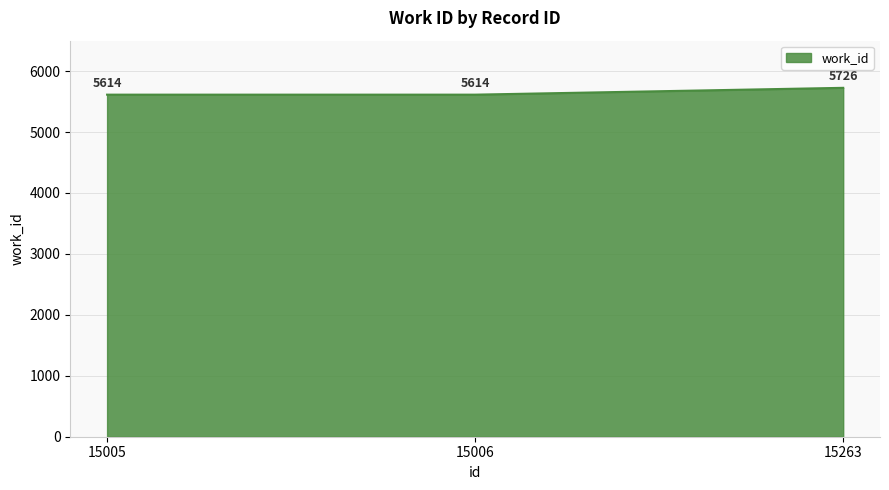

Reading left to right, transcribe all the data shown in this chart.

15005=5614	15006=5614	15263=5726